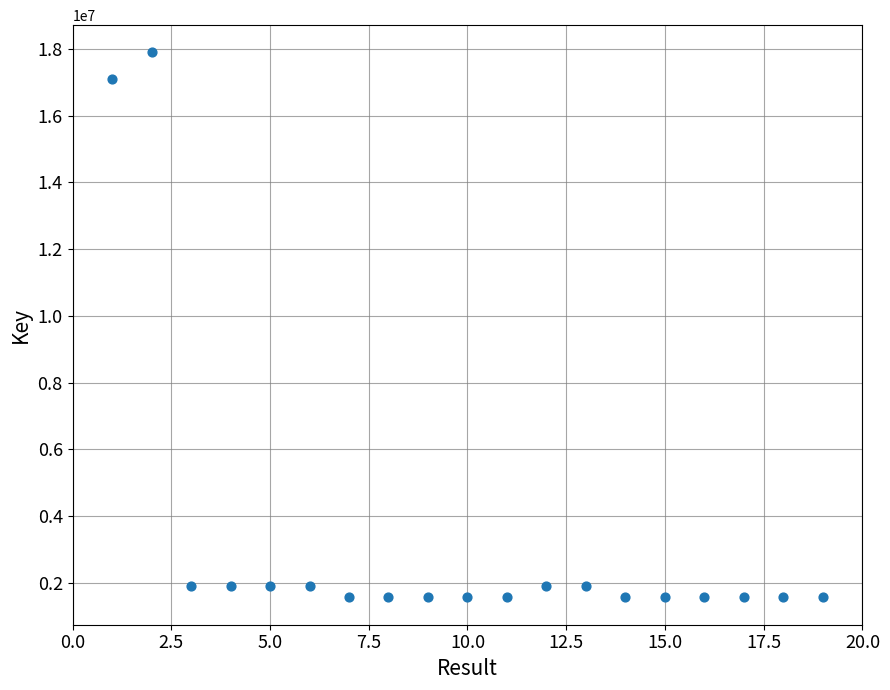

What Y value in the scatter plot is closest to 9727603?

17101356